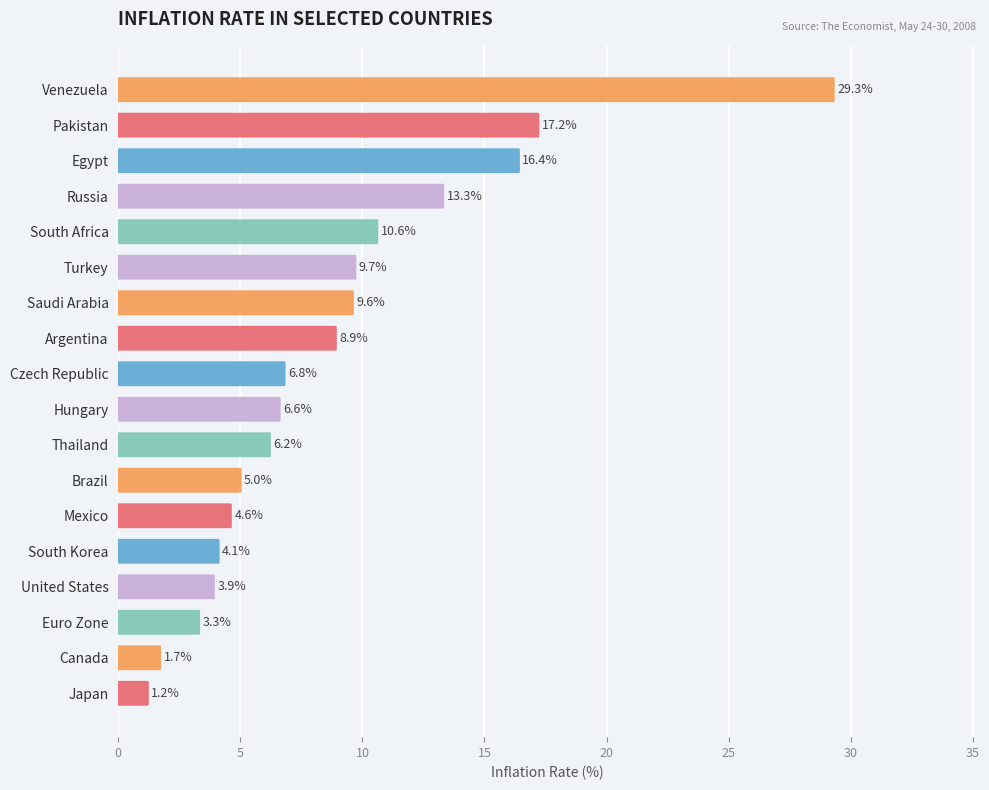

What is the minimum value shown in the chart?

1.2